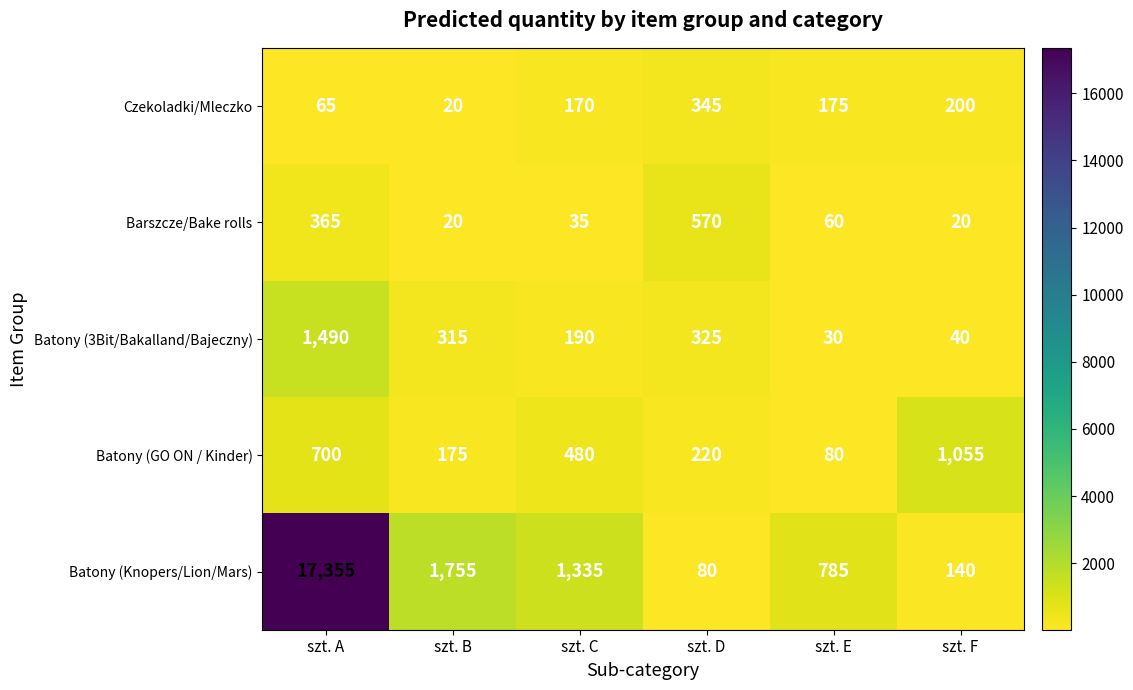

Count the number of data series in this chart.

5